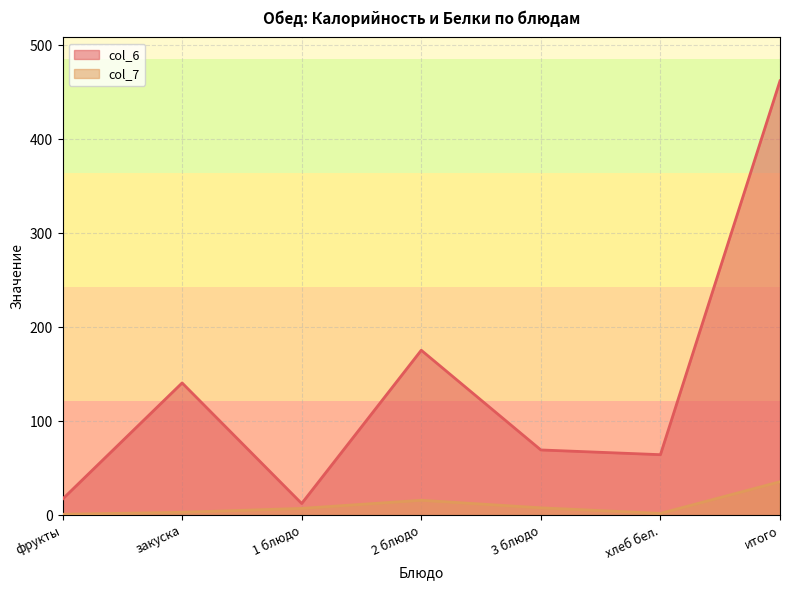

Reading left to right, what are all the values shown in this chart?

col_6: фрукты=17.0	закуска=140.7	1 блюдо=12.3	2 блюдо=175.5	3 блюдо=69.4	хлеб бел.=64.3	итого=462.2
col_7: фрукты=0.9	закуска=3.0	1 блюдо=7.2	2 блюдо=15.8	3 блюдо=7.8	хлеб бел.=1.8	итого=35.5